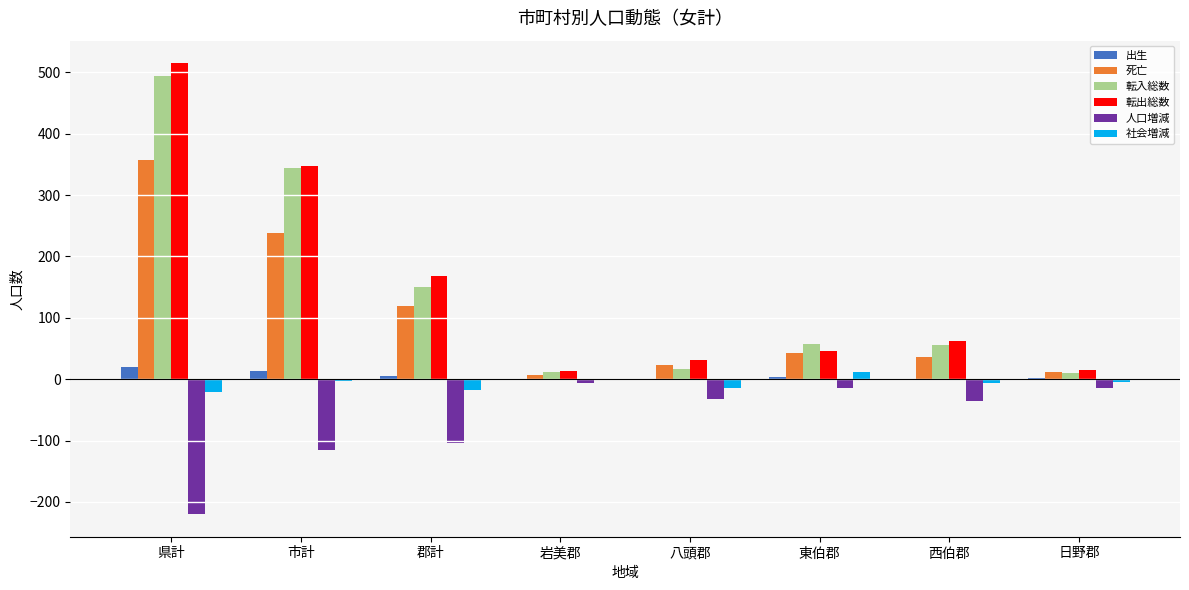

What is the sum of all 人口増減 values?

-544